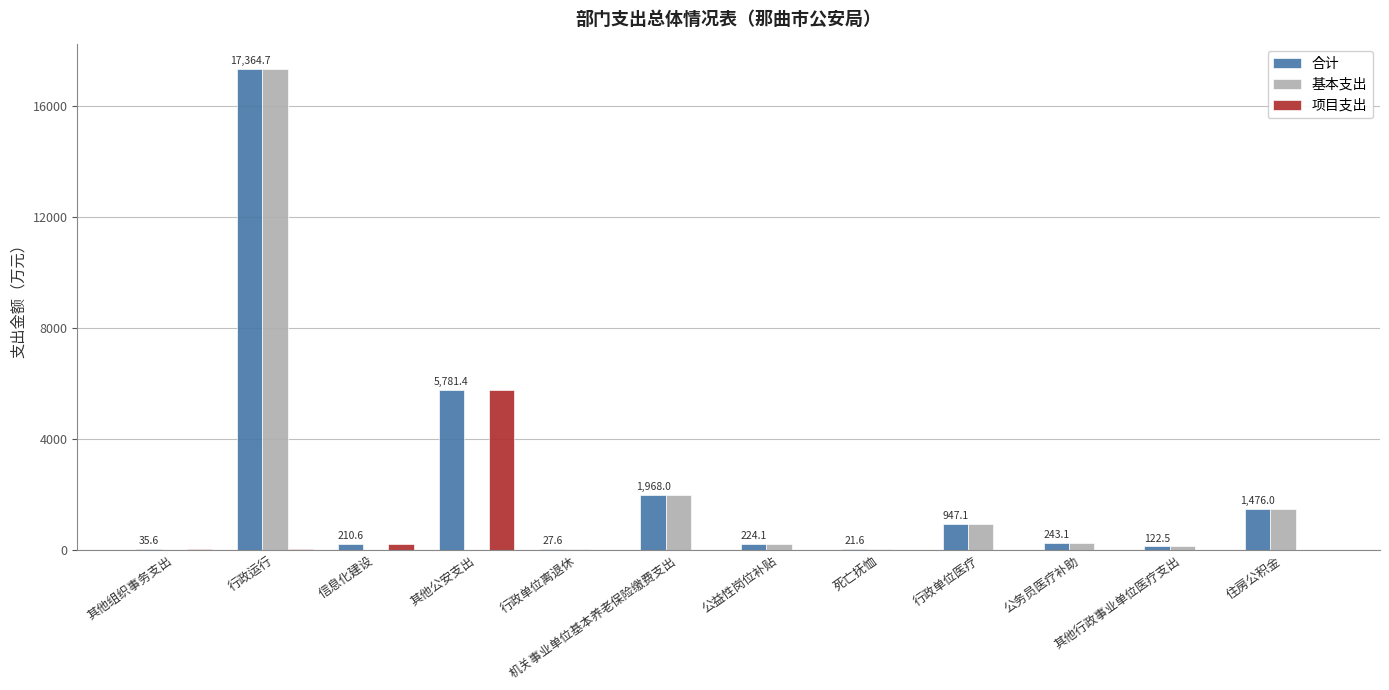

Is the value of 项目支出 at 其他组织事务支出 greater than the value of 合计 at 行政运行?

No